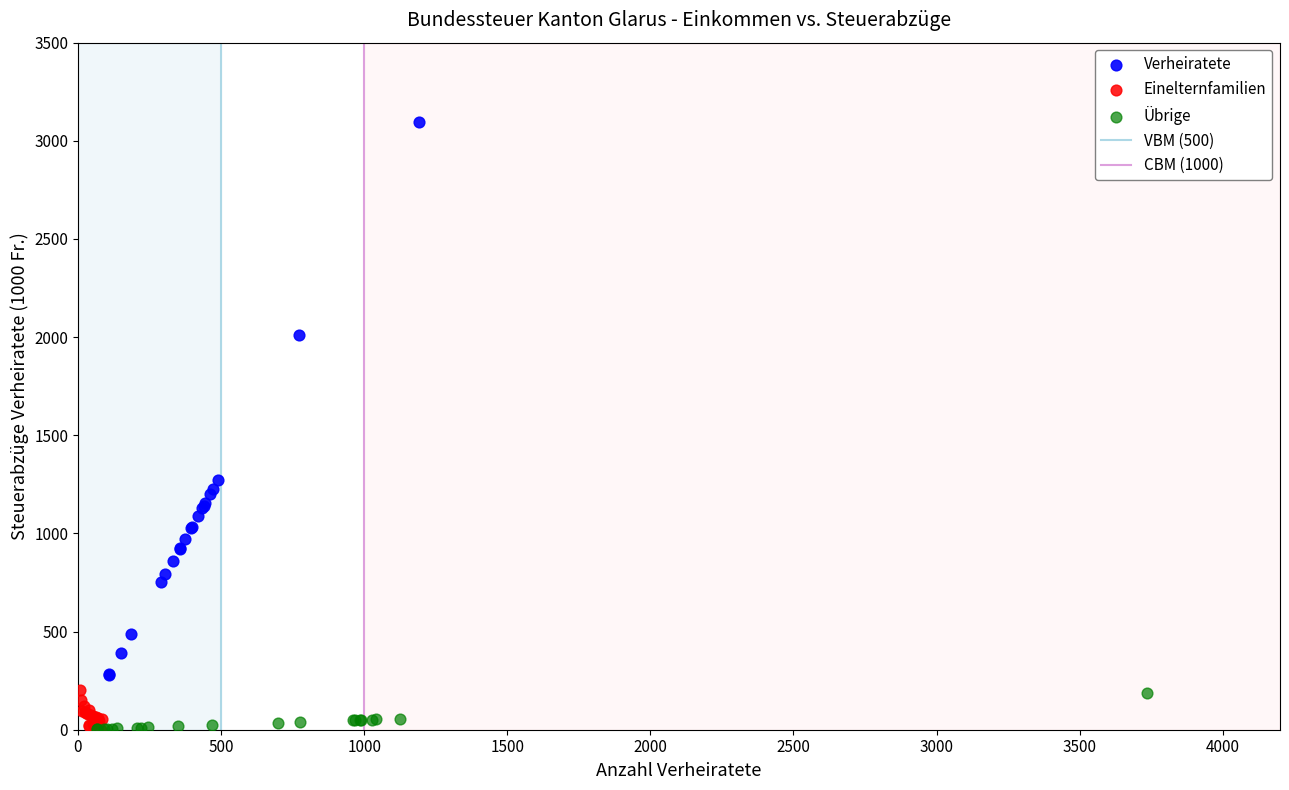

Which series contains the highest Y value?

Verheiratete